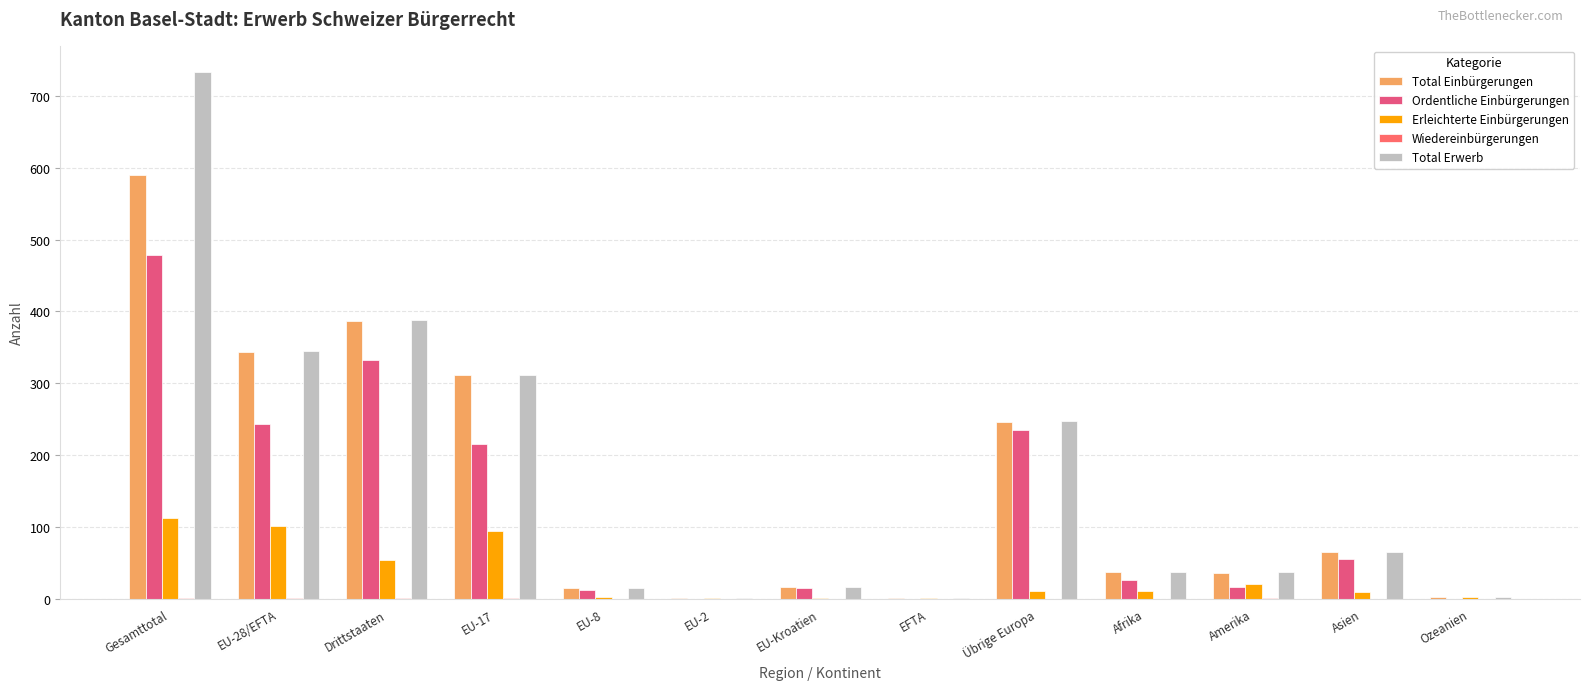

At how many categories does at least one series exceed 358?

2